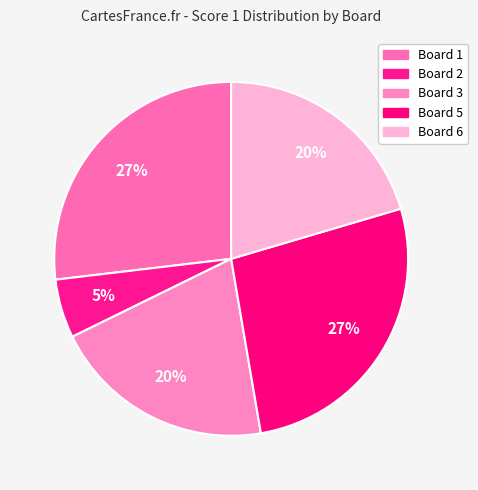

How many segments does this pie chart have?

5